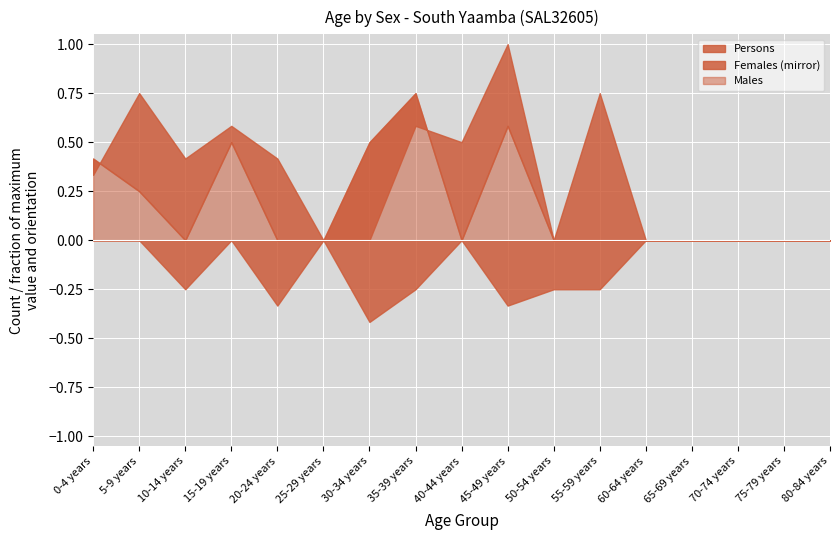

How many values in the Persons series exceed 4?

8